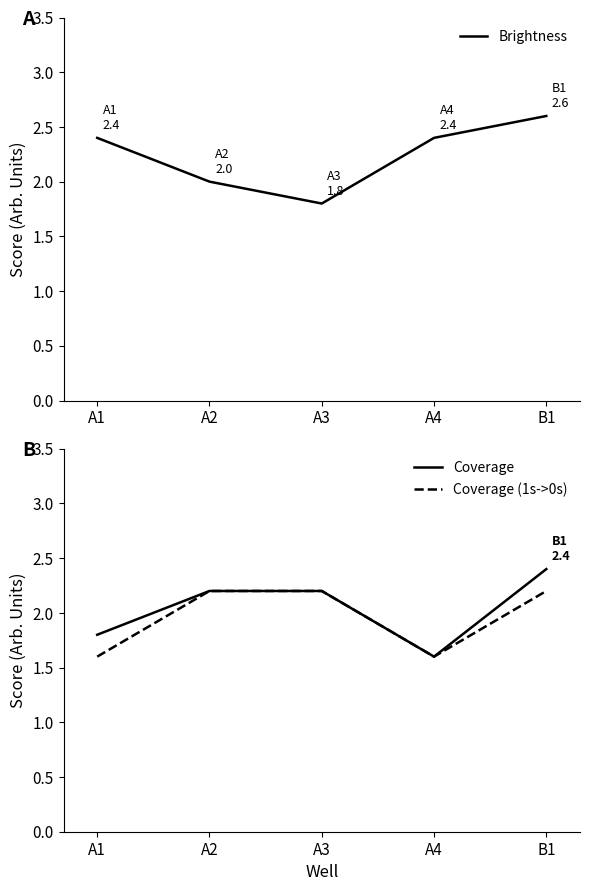

What is the minimum value for Coverage?

1.6